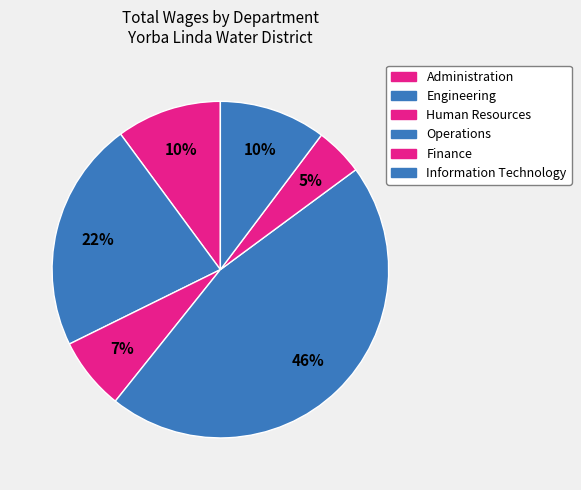

How many segments does this pie chart have?

6